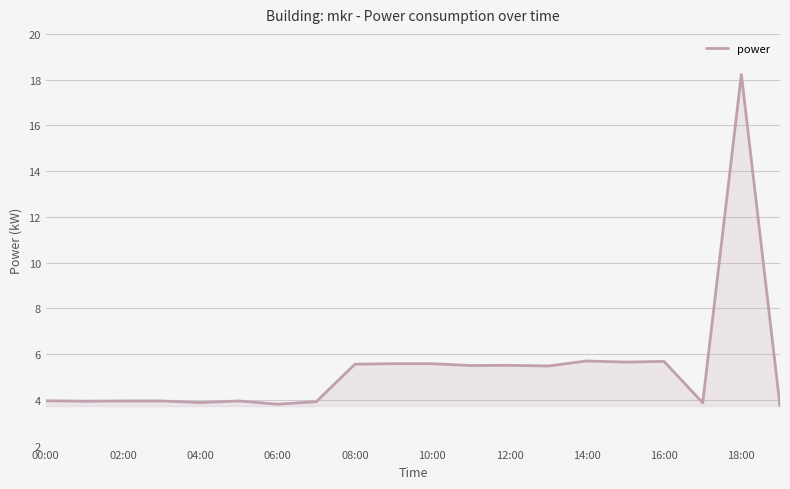

What is the difference between the maximum and minimum values?

14.5